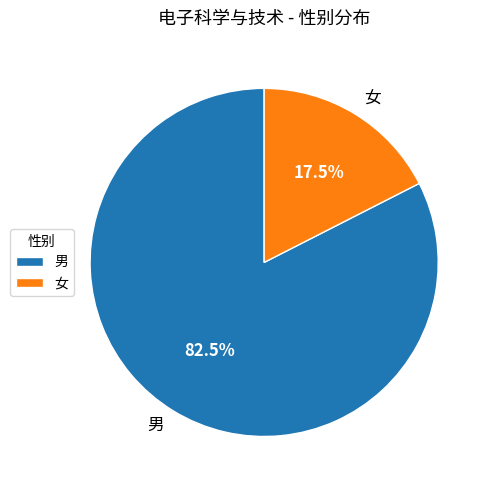

How much of the chart is everything except 女?

82.5%